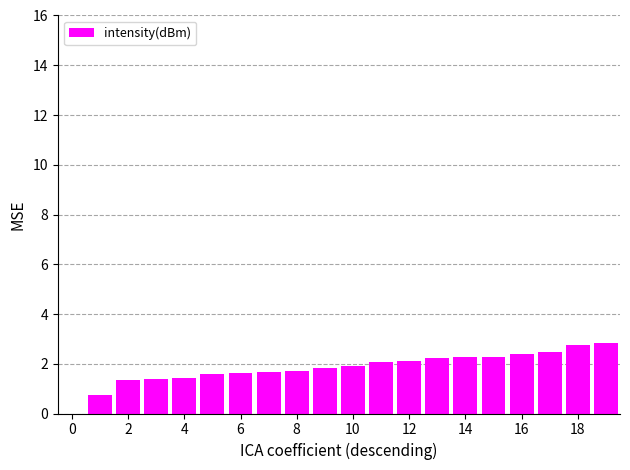

What is the maximum value shown in the chart?

2.8